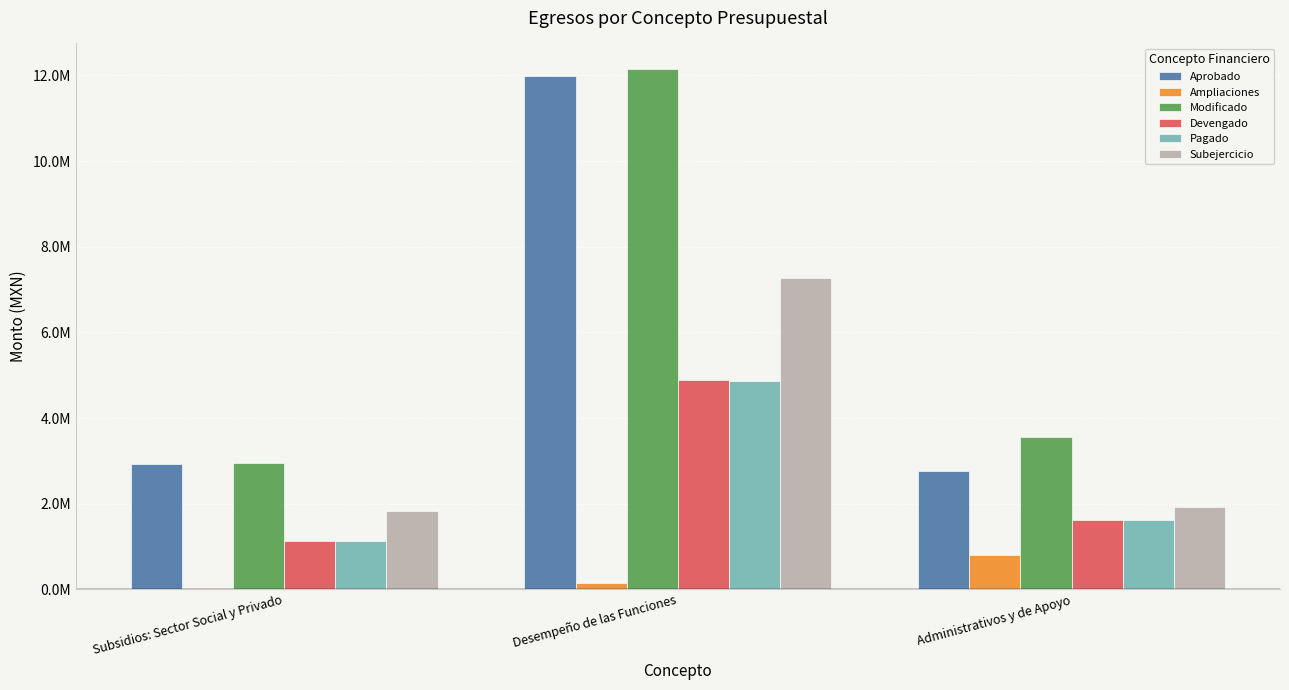

Reading left to right, transcribe all the data shown in this chart.

Aprobado: 2937207.4	11989830.3	2758527.8
Ampliaciones: 25266.5	148698.5	807700.5
Modificado: 2962473.9	12138528.9	3566228.3
Devengado: 1129579.8	4878961.7	1630390.0
Pagado: 1128107.5	4861702.3	1626940.6
Subejercicio: 1832894.1	7259567.2	1935838.3